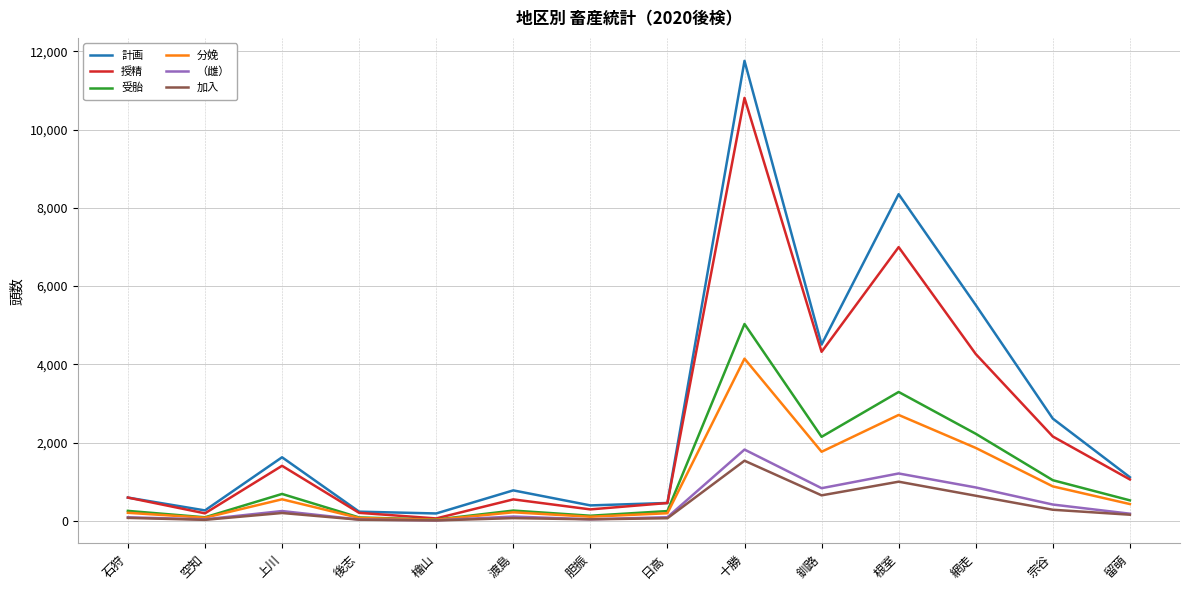

What is the maximum value shown in the chart?

11757